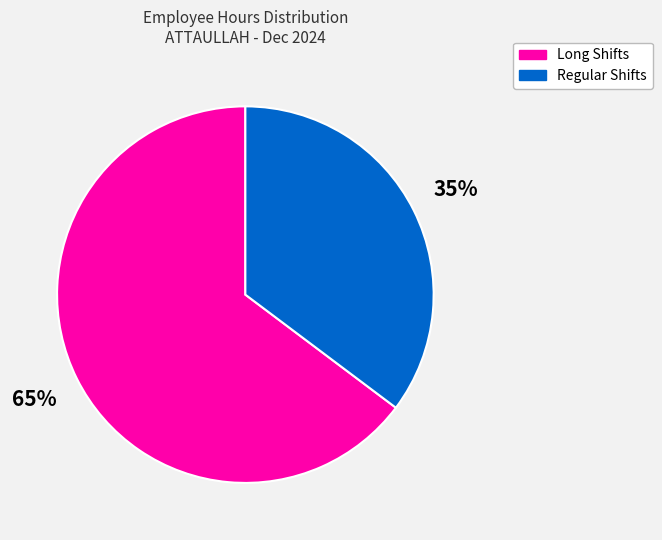

Is there any slice that represents more than half of the pie?

Yes